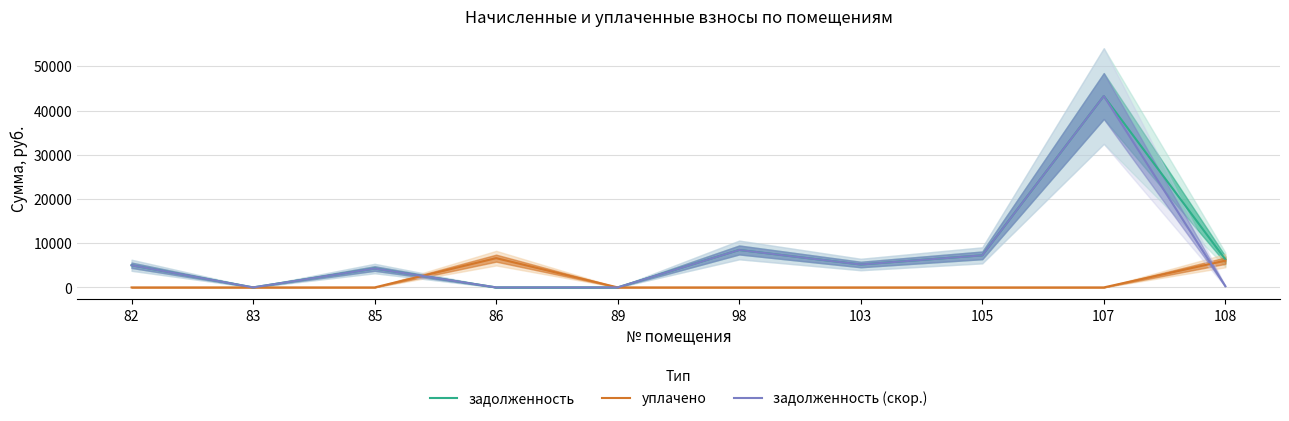

How many values in the задолженность series exceed 5177?

5